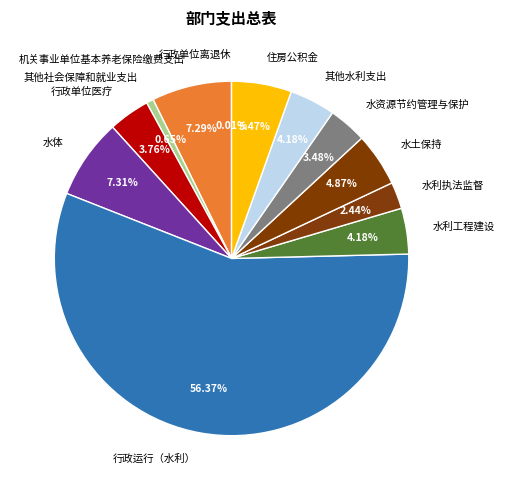

Which category has the biggest portion of the pie?

行政运行（水利）